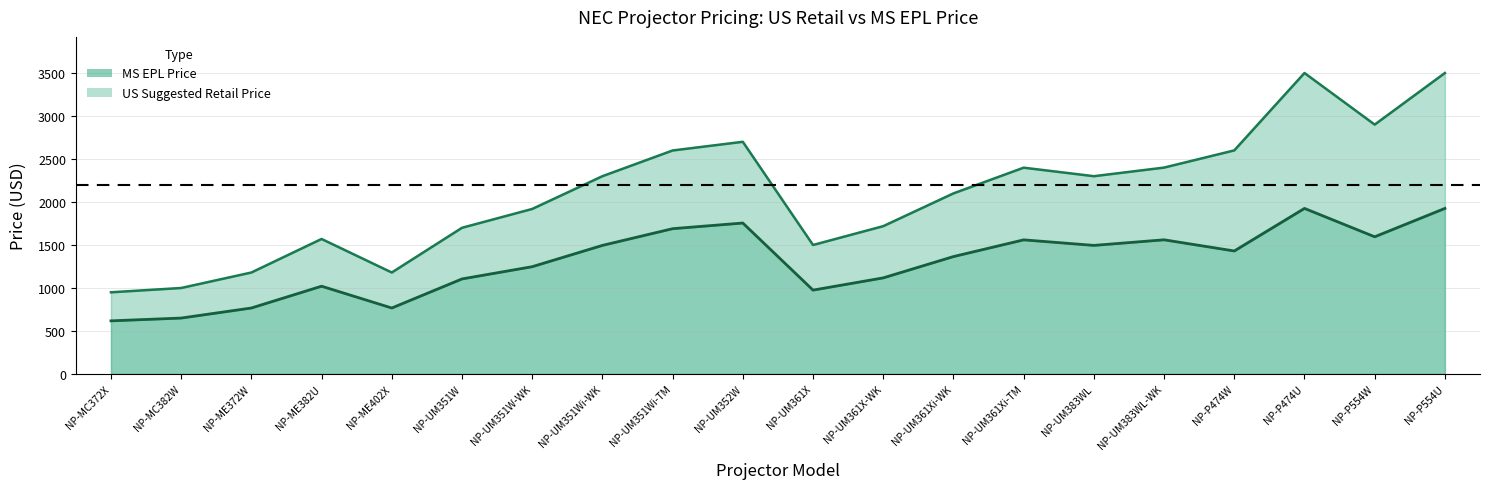

True or false: US Suggested Retail Price has more than 0 points higher than both neighbors.

True